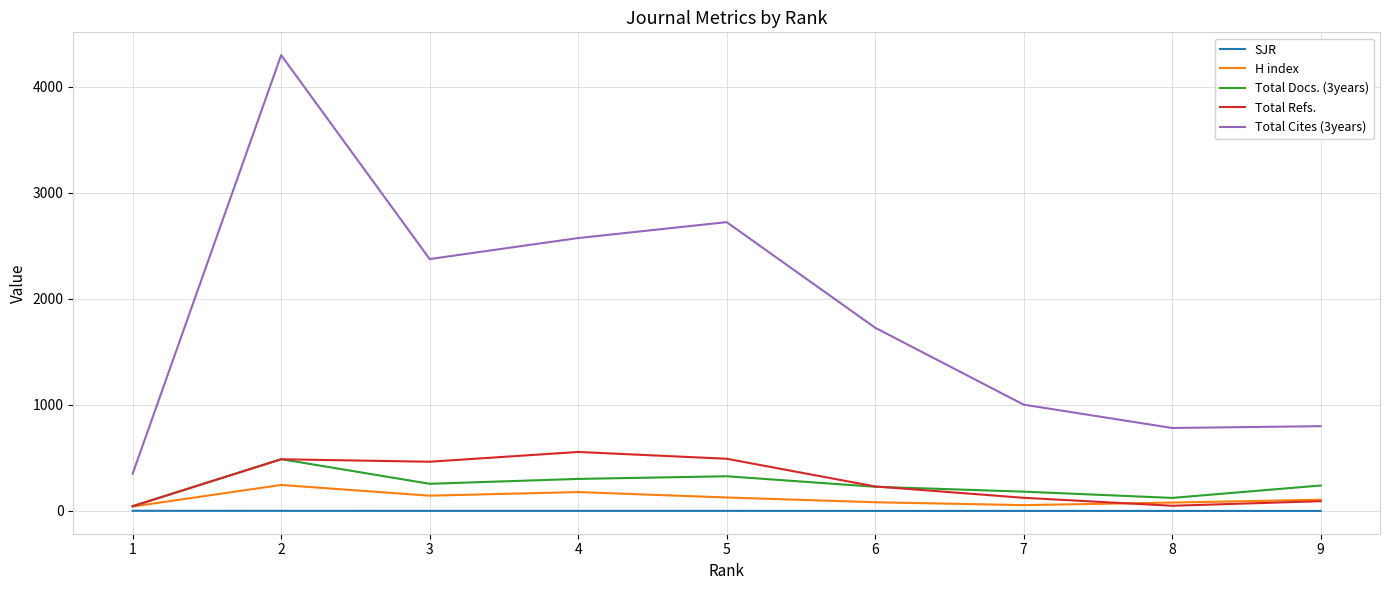

After their last crossing, which series has the higher values: Total Refs. or H index?

H index